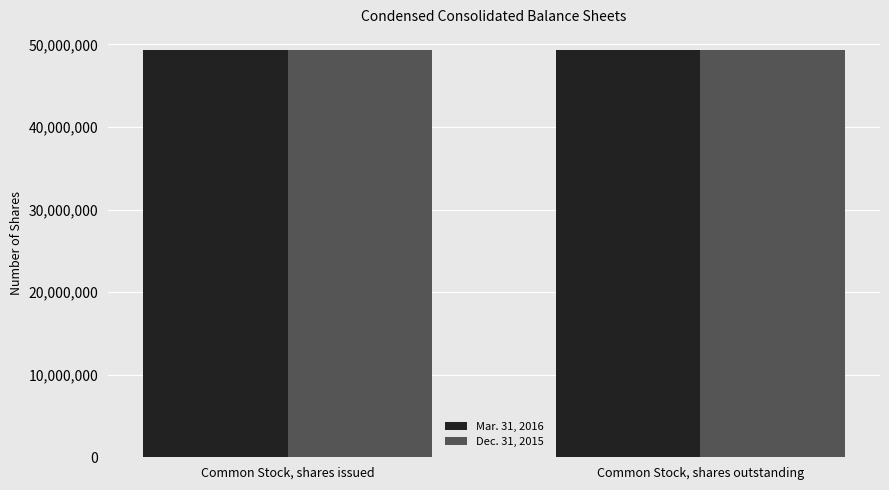

The value of Dec. 31, 2015 at Common Stock, shares outstanding is 21991548. True or false?

False